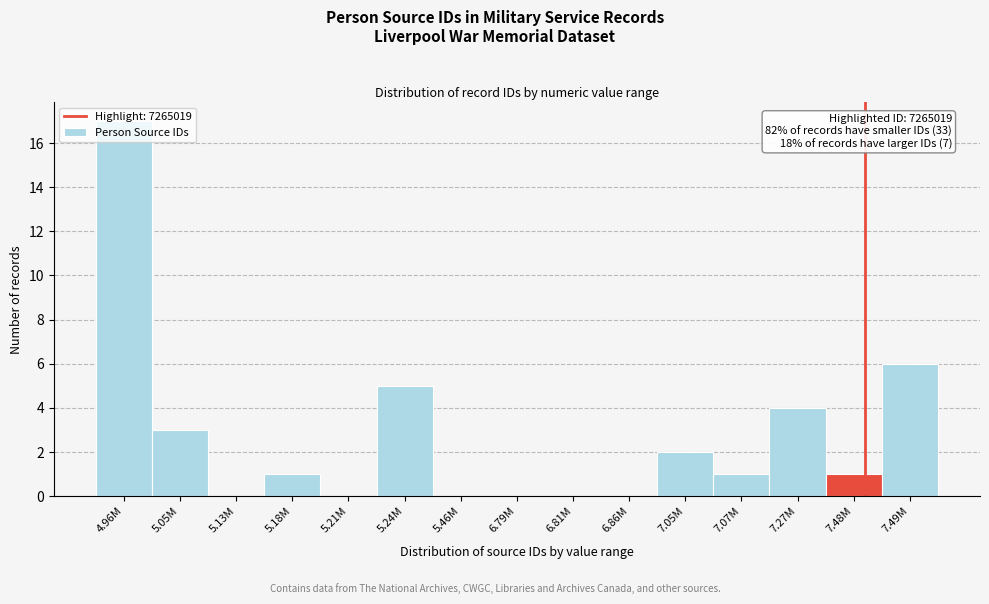

The chart shows a value of 9 at 5.24M. True or false?

False